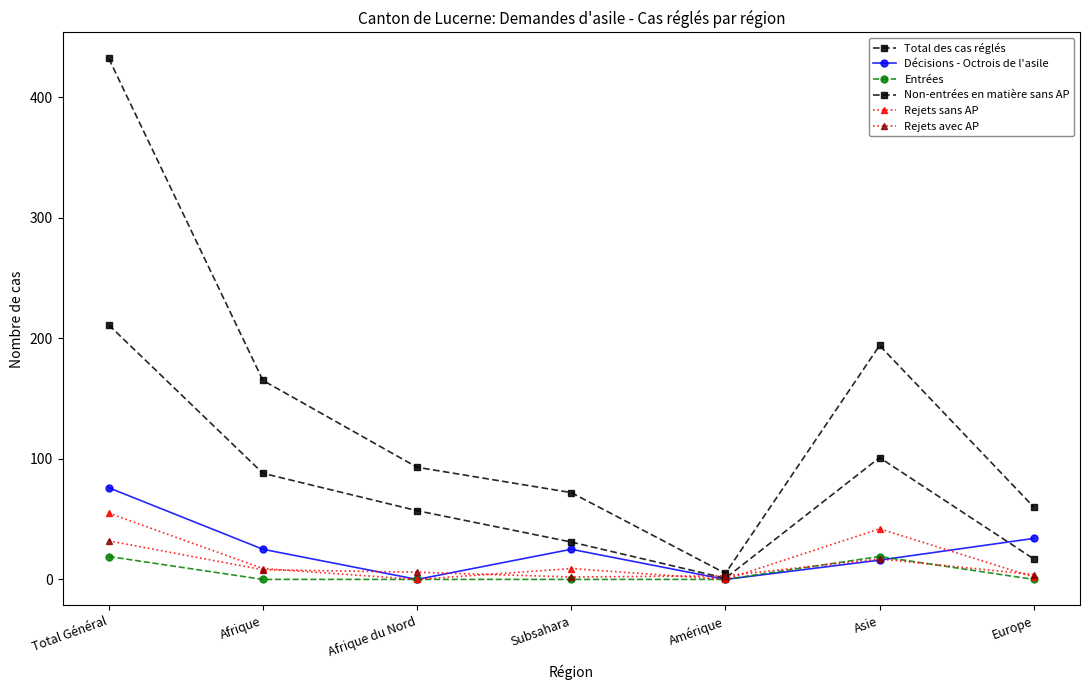

Which label corresponds to the smallest value in the chart?

Afrique du Nord